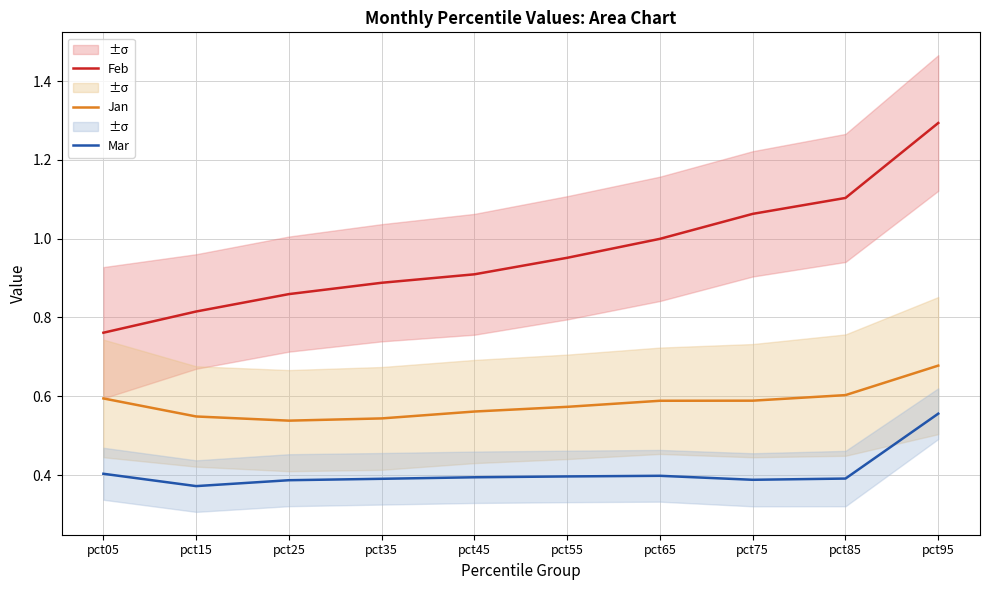

Rank the categories by Feb value from lowest to highest.

pct05, pct15, pct25, pct35, pct45, pct55, pct65, pct75, pct85, pct95